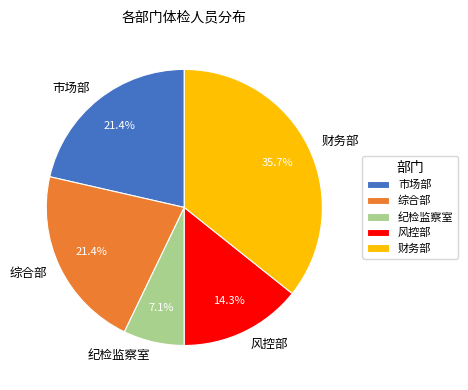

Which category has the biggest portion of the pie?

财务部